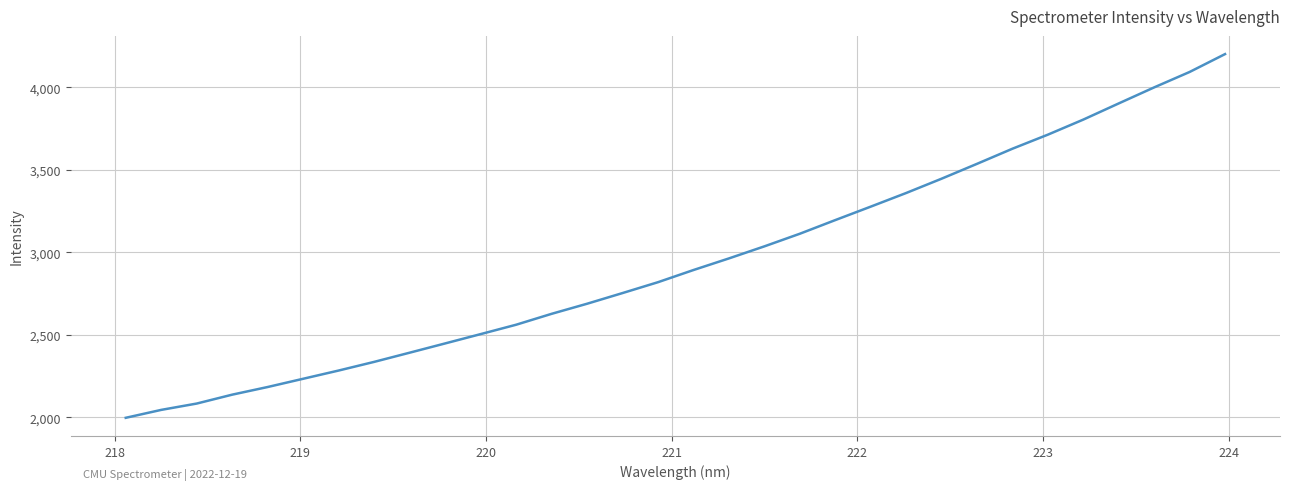

What is the greatest value displayed?

4201.7